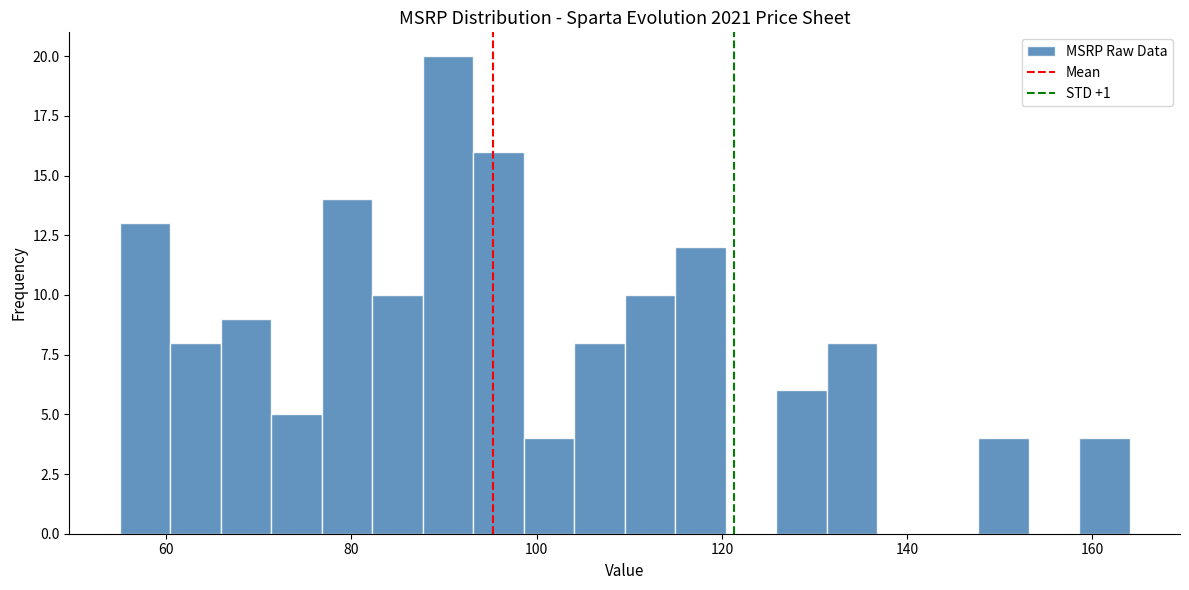

Read against the x-axis, roughly where is the centre of the tallest bar?

90